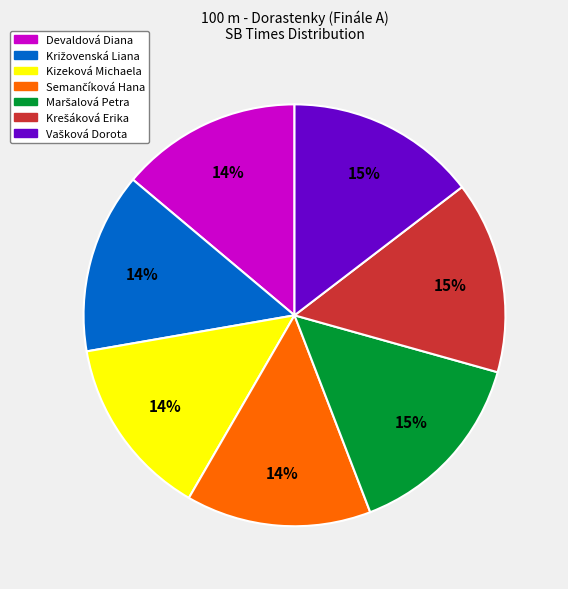

Is there any slice that represents more than half of the pie?

No